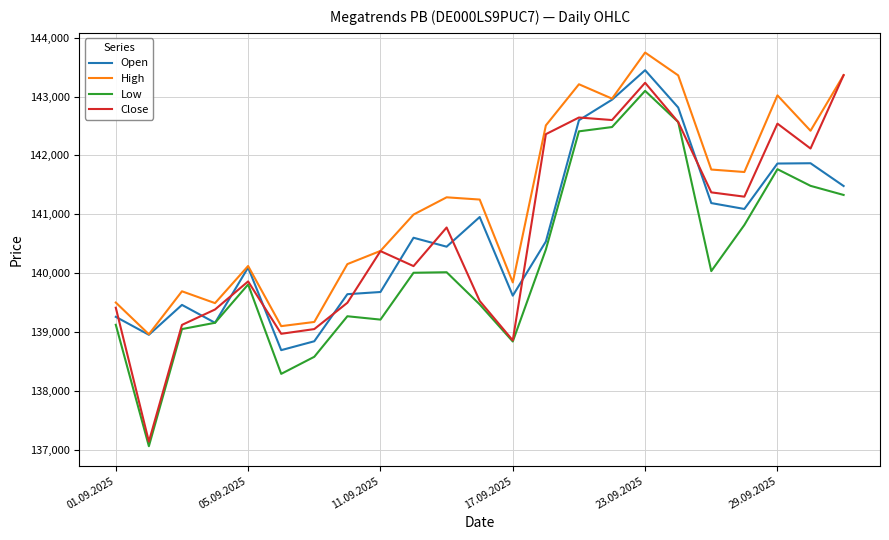

True or false: Low and High intersect in this chart.

False